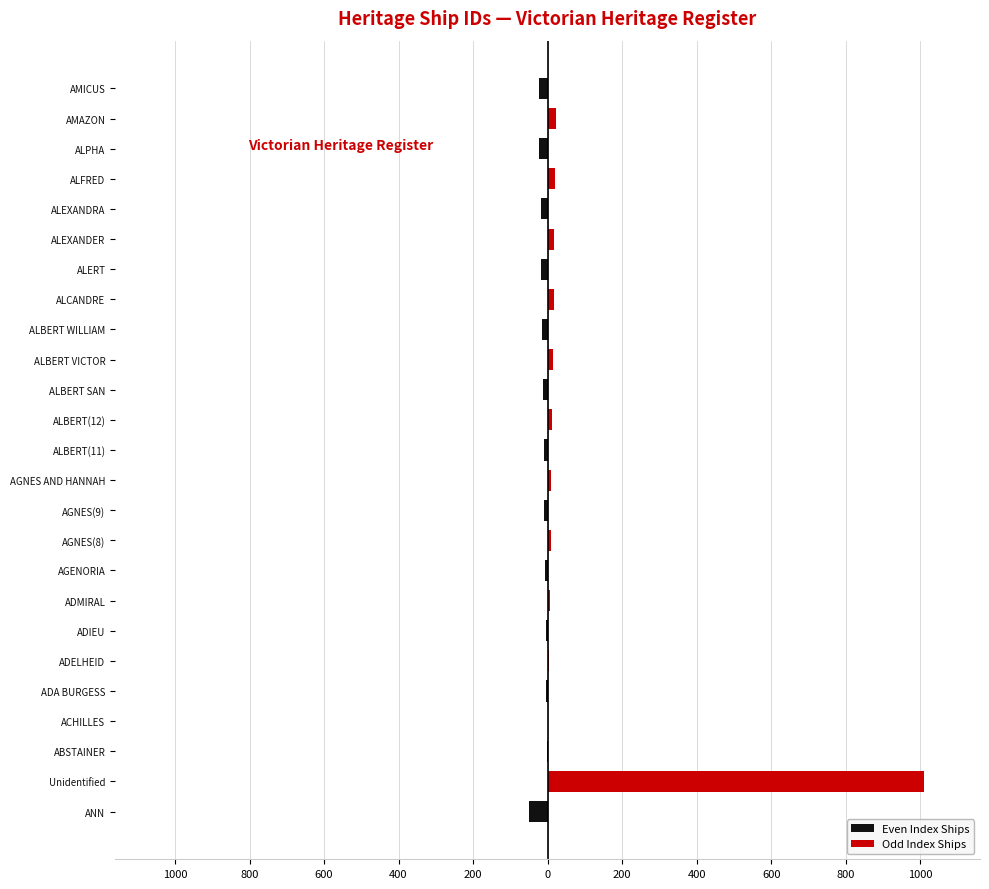

How many bars are there in each group?

2